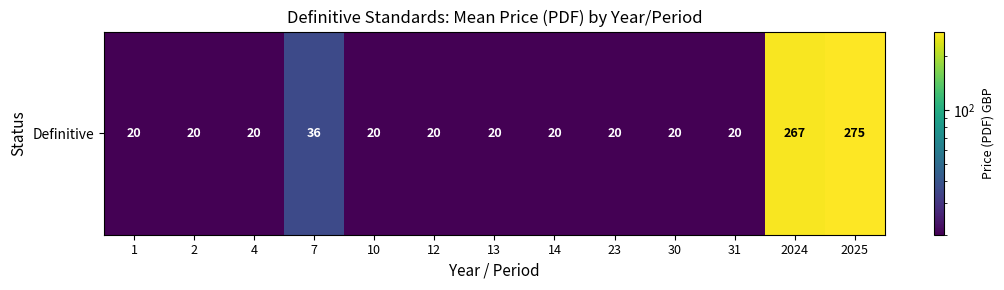

Count the number of values greater than 20.

3